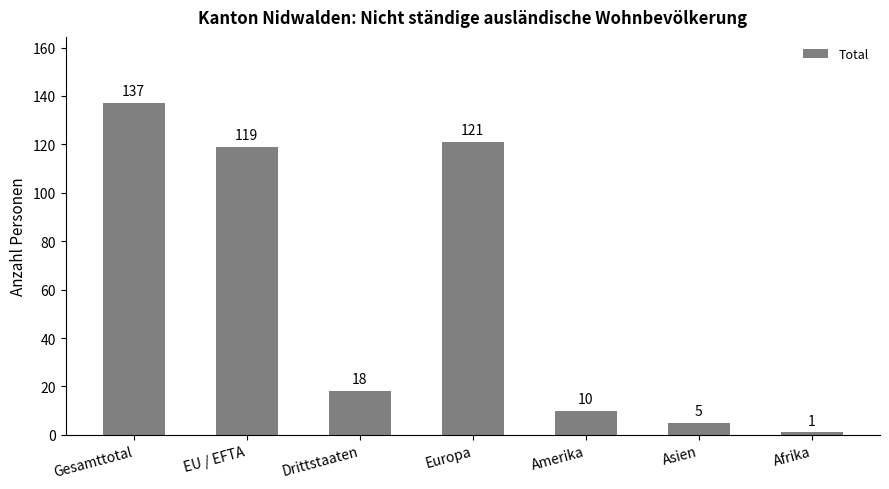

Count the number of data series in this chart.

1